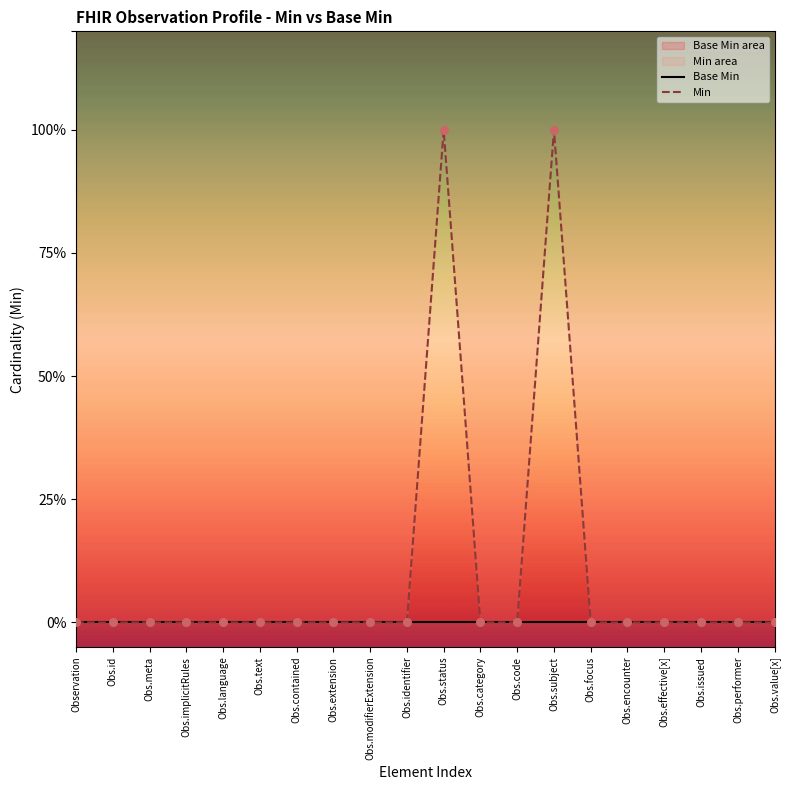

What are all the series names shown in the legend?

Base Min, Min